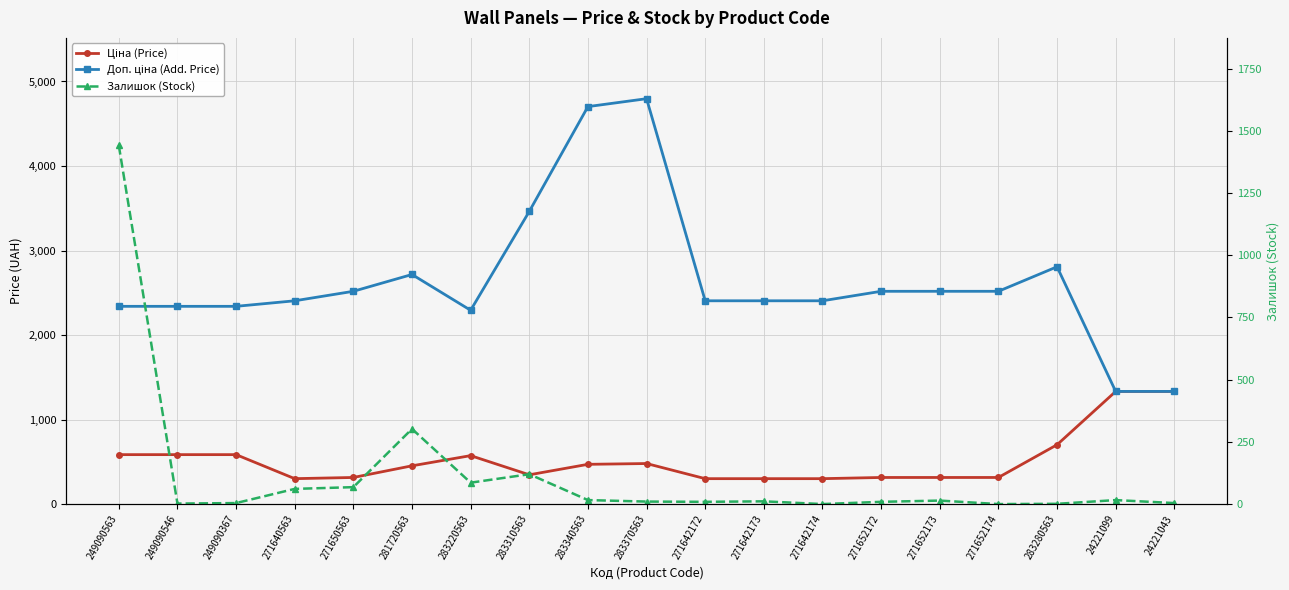

True or false: Залишок (Stock) and Доп. ціна (Add. Price) intersect in this chart.

False